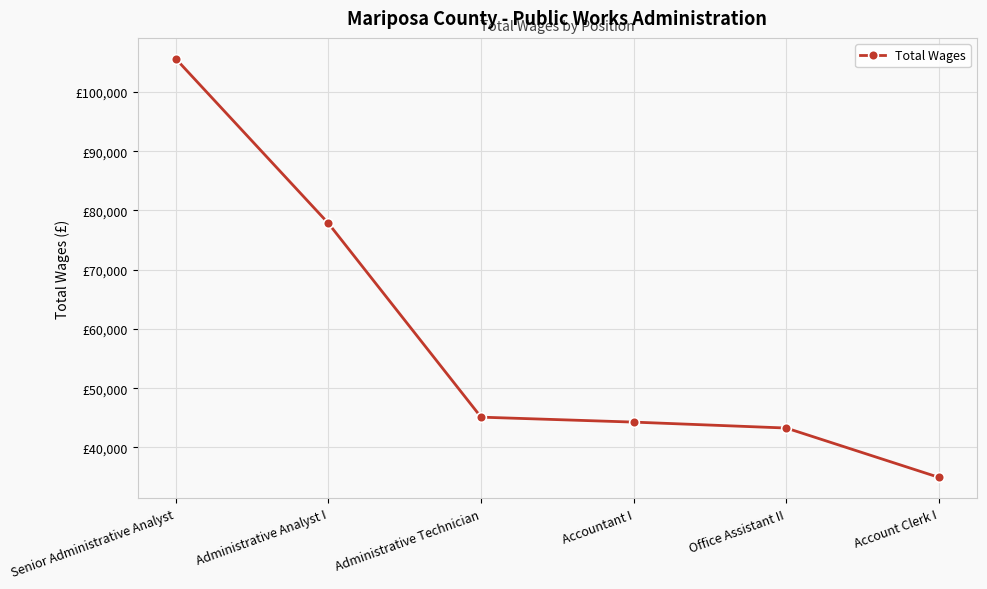

Which label corresponds to the smallest value in the chart?

Account Clerk I